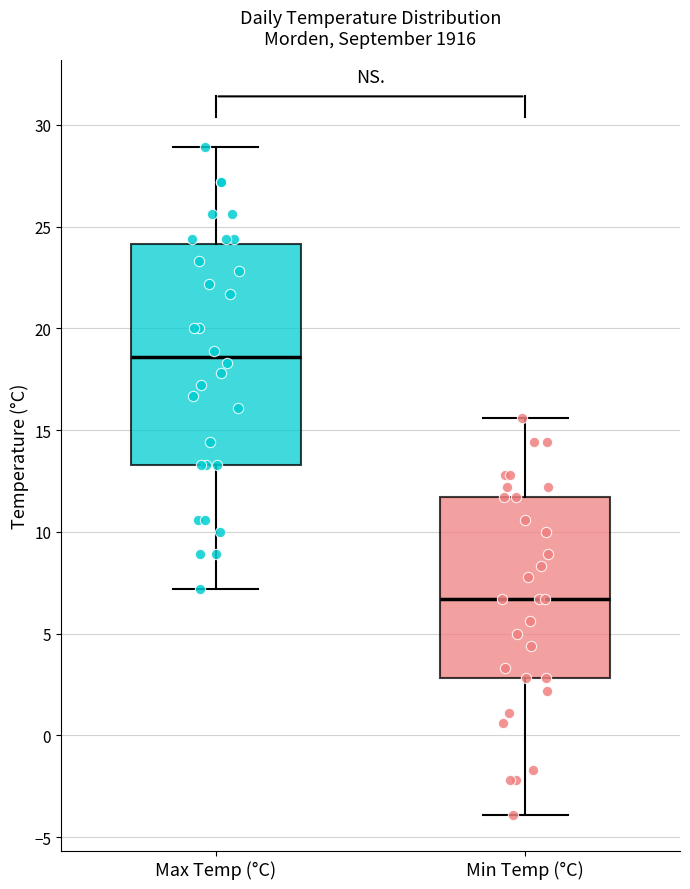

Which box is the tallest, from its lower edge to its upper edge?

Max Temp (°C)